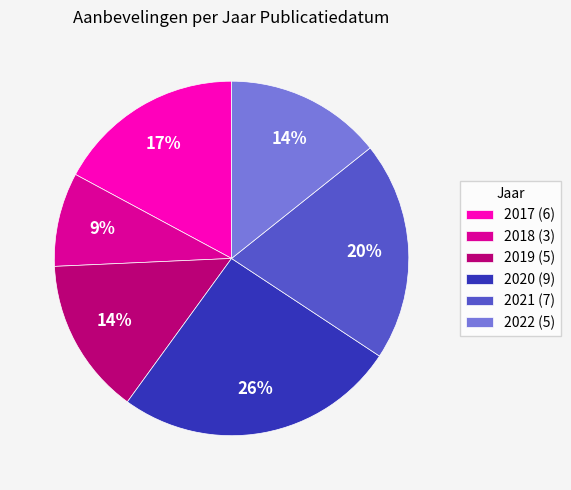

To the nearest percent, what portion does 2021 represent?

20%